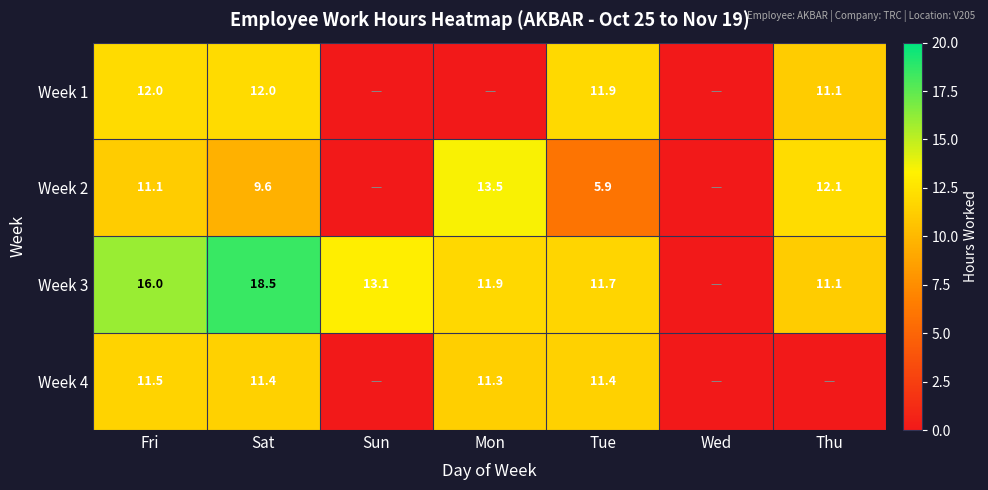

Rank the series at Sat from lowest to highest value.

Week 2, Week 4, Week 1, Week 3